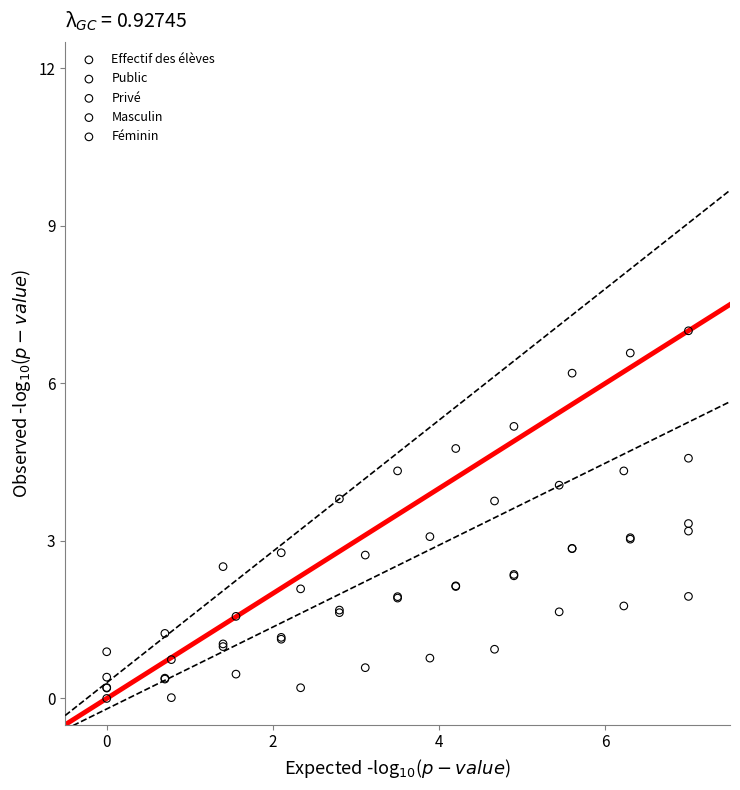

Which series contains the highest Y value?

Effectif des élèves